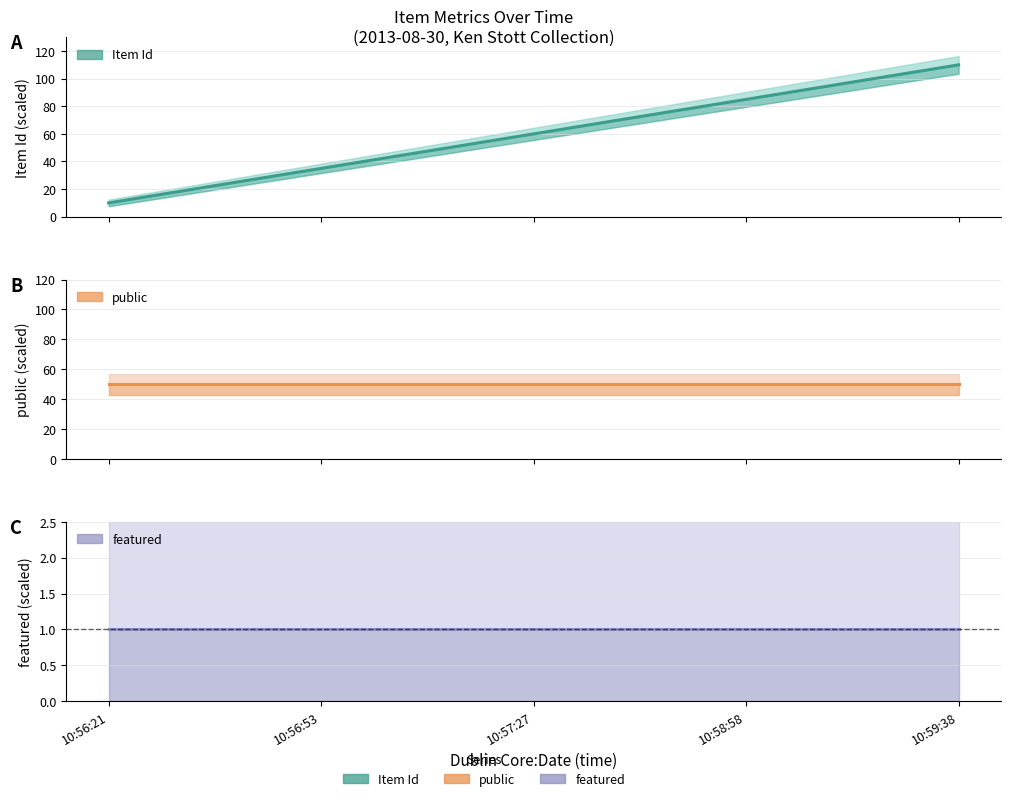

Which series has the largest total across all categories?

Item Id